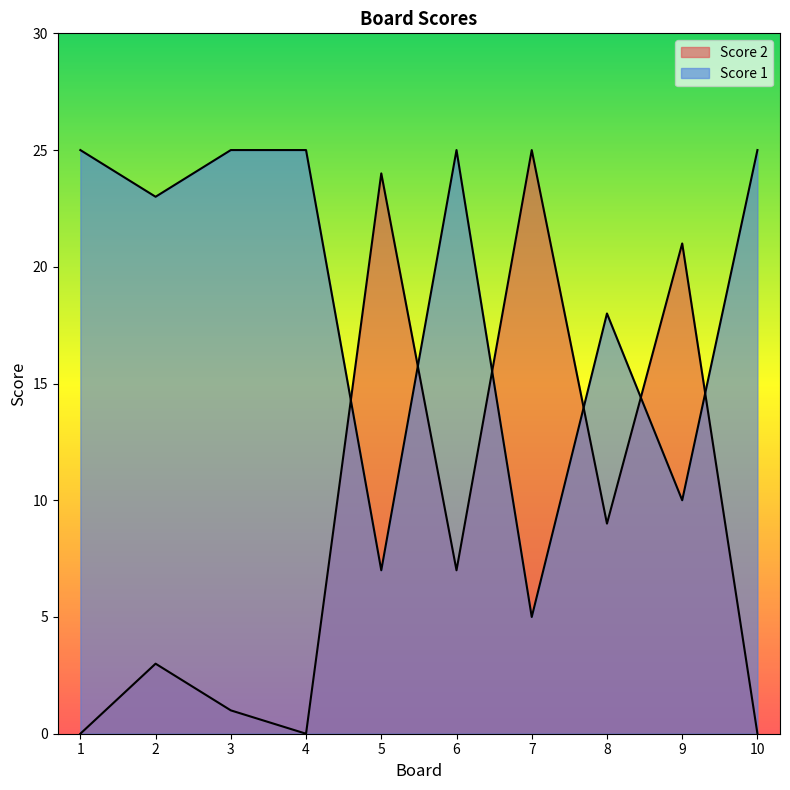

How many values in the Score 2 series are below 7?

5